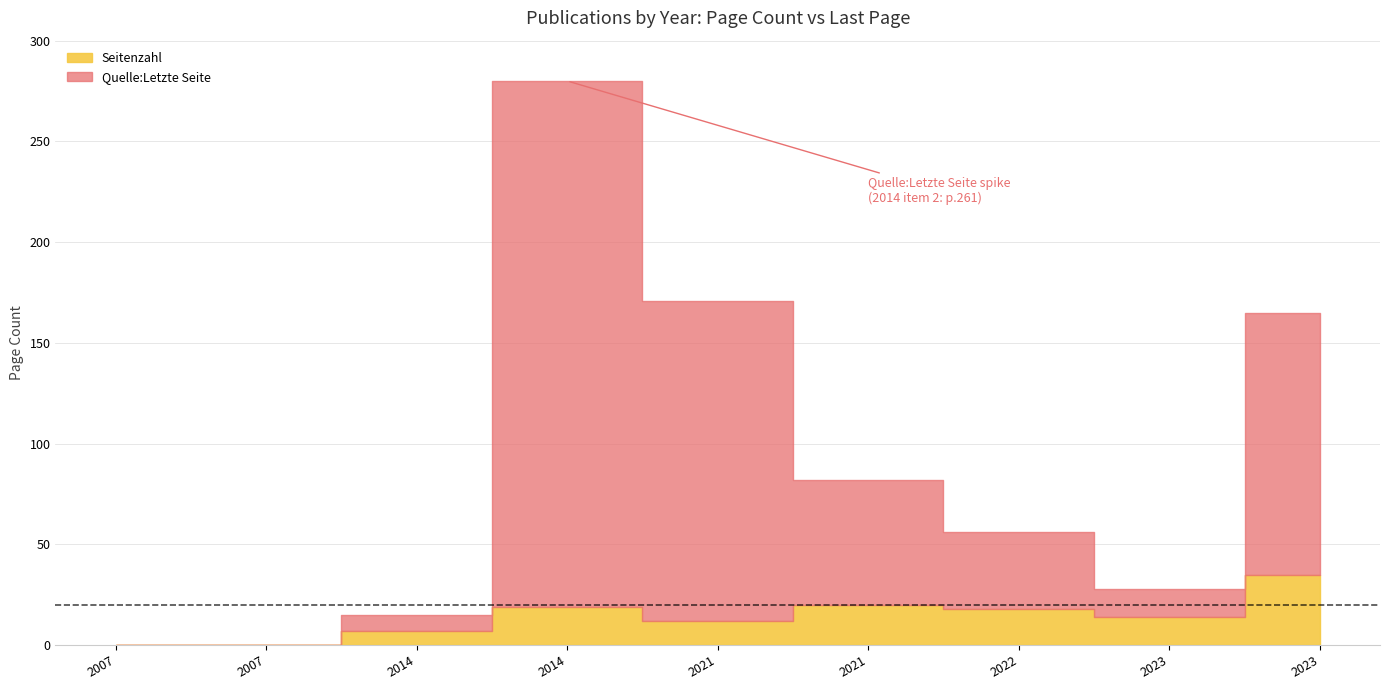

Which series has the largest range (max minus min)?

Quelle:Letzte Seite